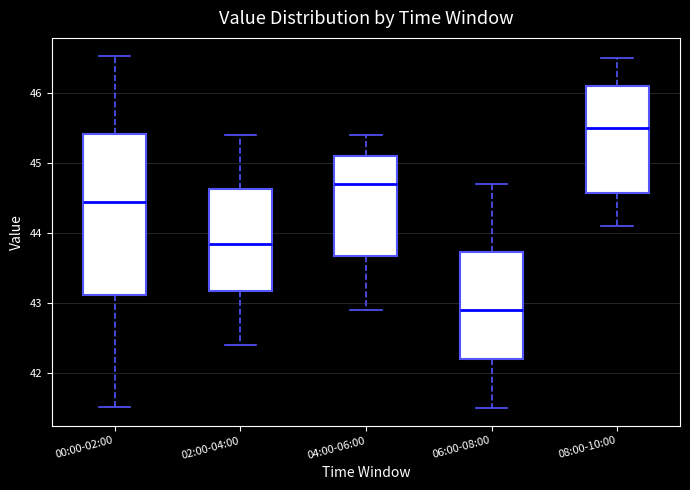

Where is the lower edge of the box for 06:00-08:00 on the y-axis? The values are not printed on the chart, so give them approximately, as read against the axis.

42.2